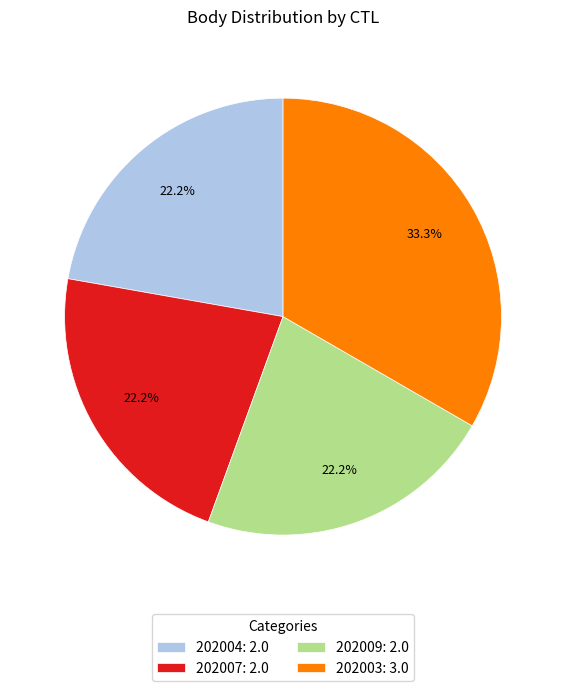

To the nearest percent, what portion does 202004 represent?

22%